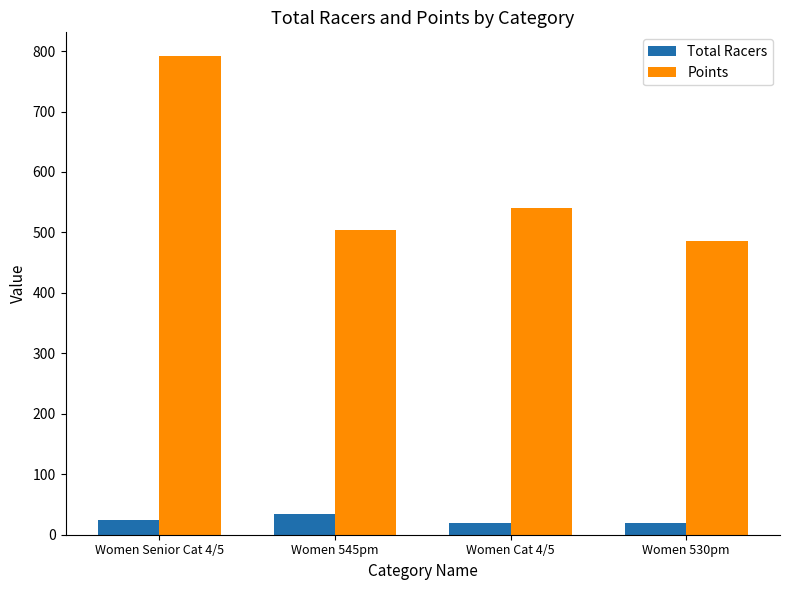

Does the chart contain stacked bars?

No